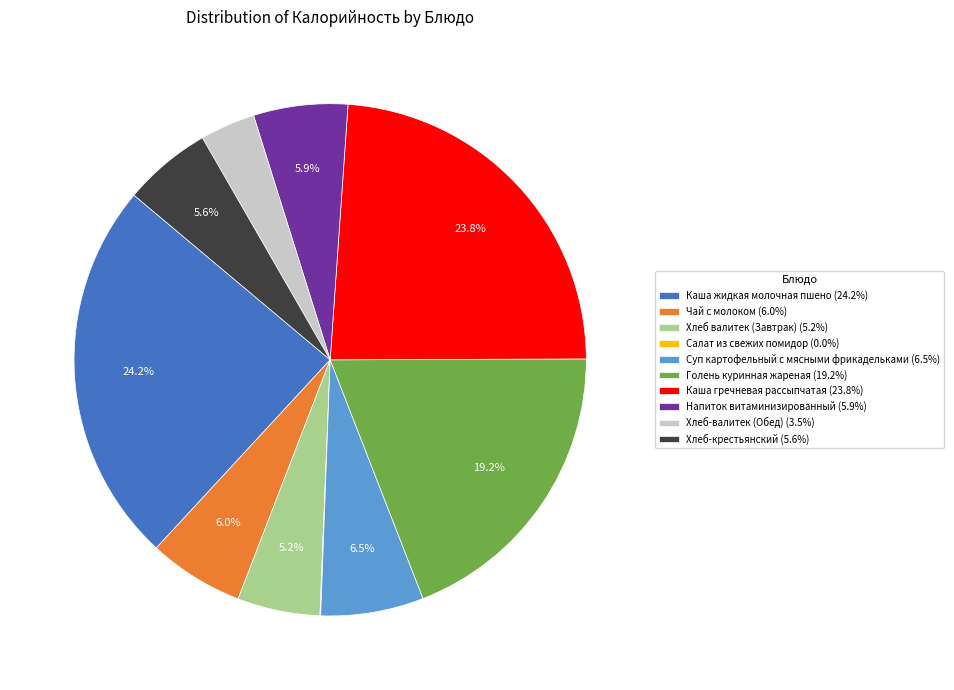

Which has a higher value, Напиток витаминизированный (5.9%) or Каша жидкая молочная пшено (24.2%)?

Каша жидкая молочная пшено (24.2%)